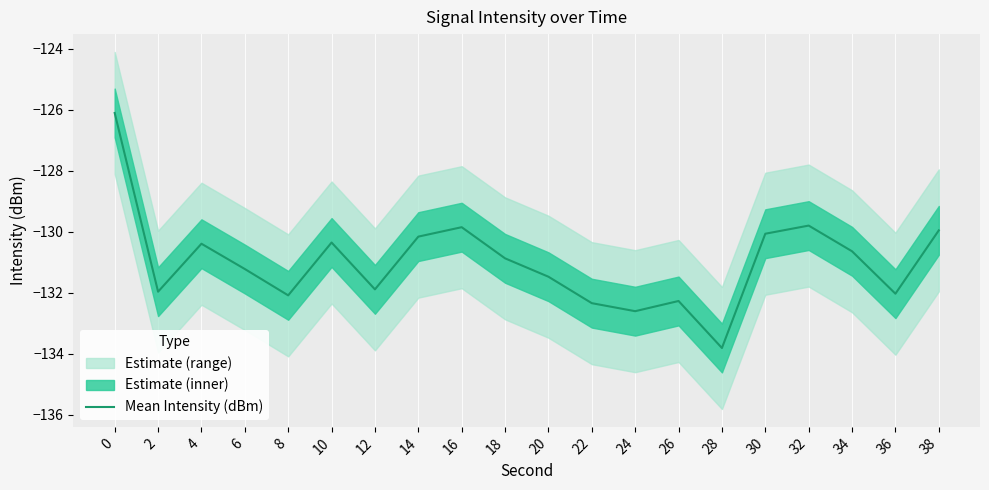

How many interior local peaks (higher than both neighbors) does the data have?

5